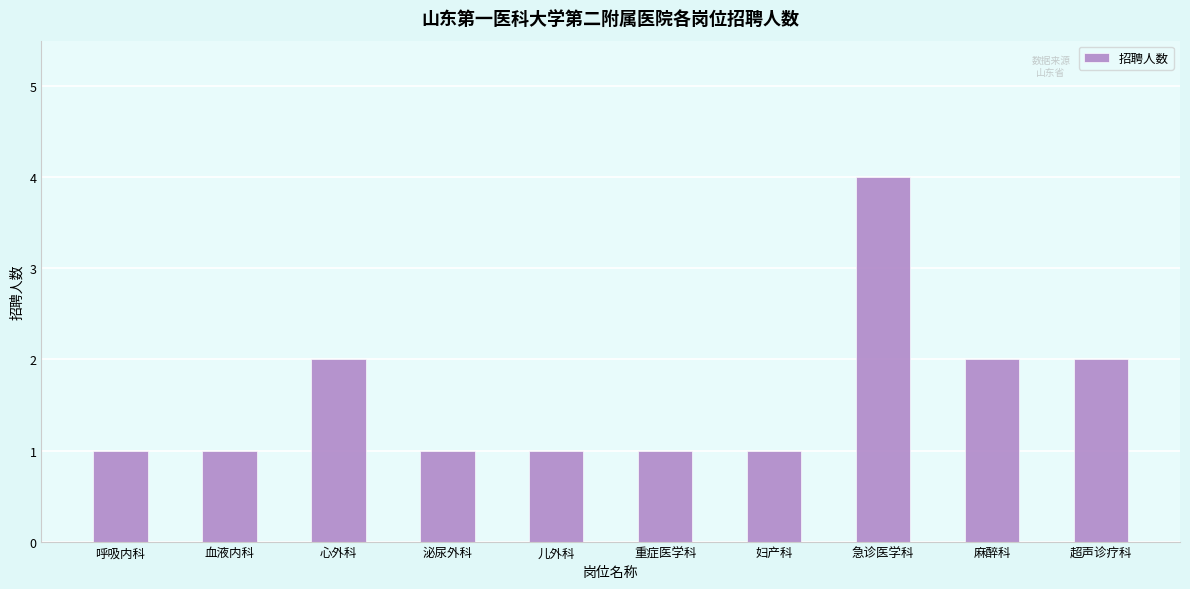

What is the ratio of the value at 呼吸内科 to the value at 重症医学科?

1.0